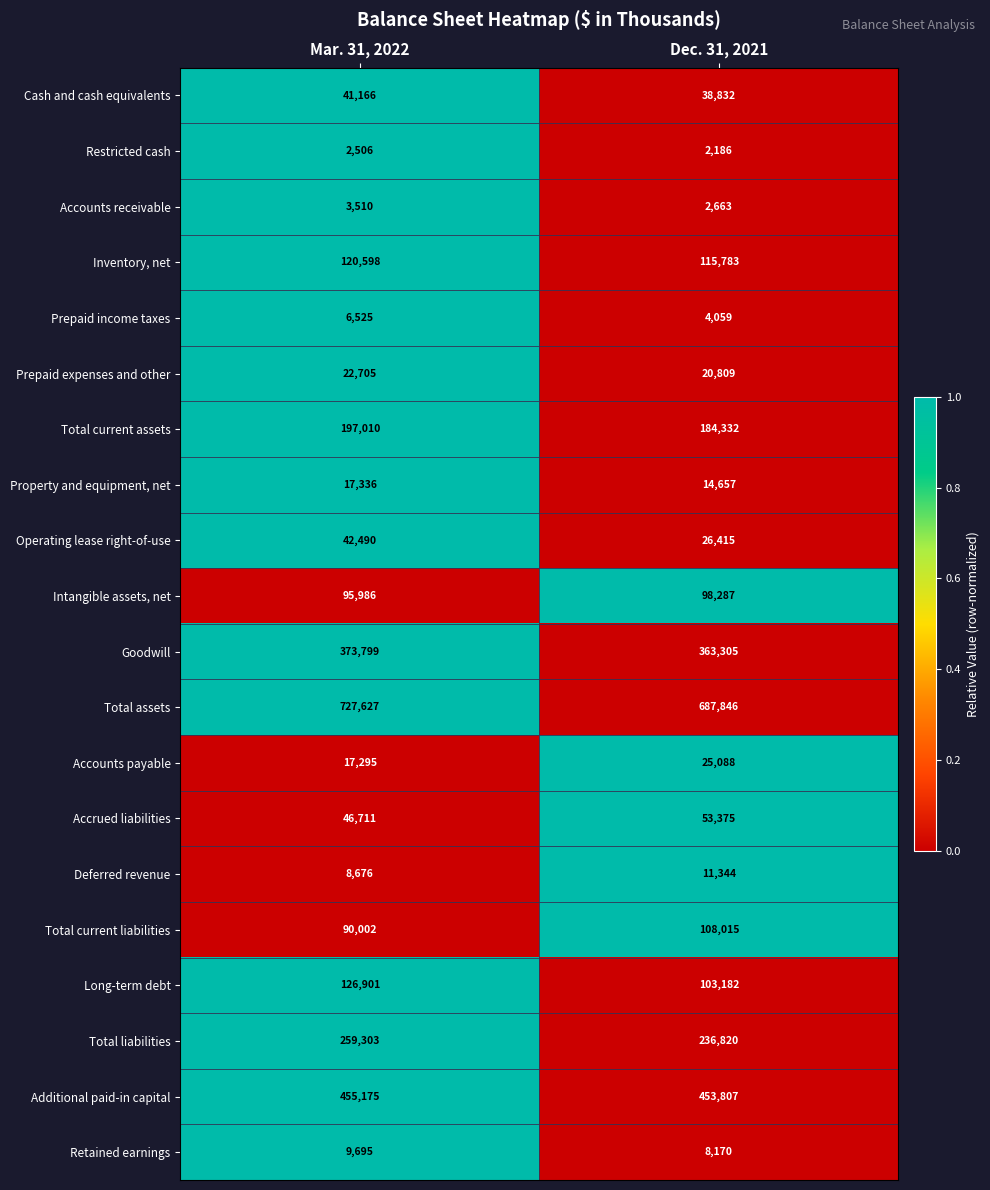

At Mar. 31, 2022, list the series in order from smallest to largest.

Restricted cash, Accounts receivable, Prepaid income taxes, Deferred revenue, Retained earnings, Accounts payable, Property and equipment, net, Prepaid expenses and other, Cash and cash equivalents, Operating lease right-of-use, Accrued liabilities, Total current liabilities, Intangible assets, net, Inventory, net, Long-term debt, Total current assets, Total liabilities, Goodwill, Additional paid-in capital, Total assets